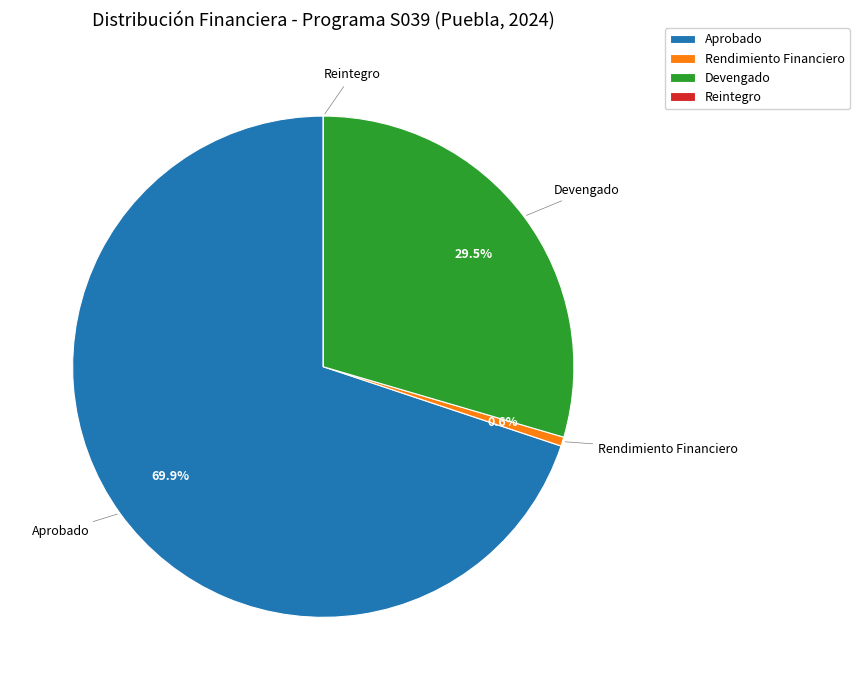

What portion of the pie excludes Rendimiento Financiero?

99.4%